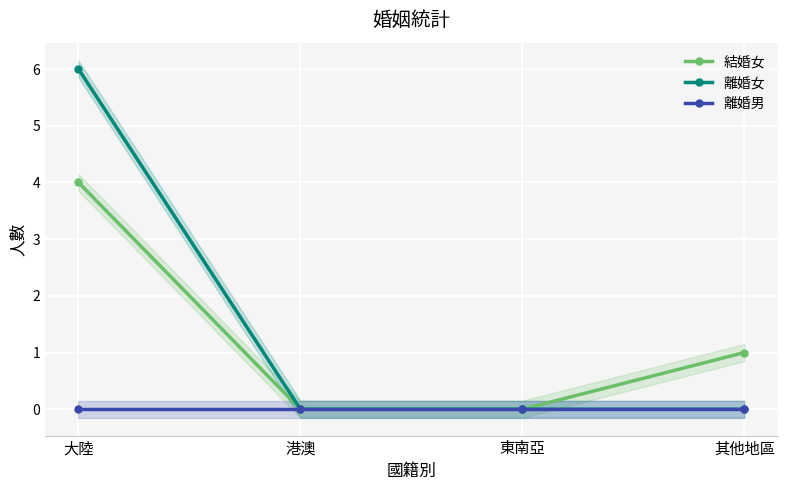

At which label is 結婚女 closest to 2?

其他地區